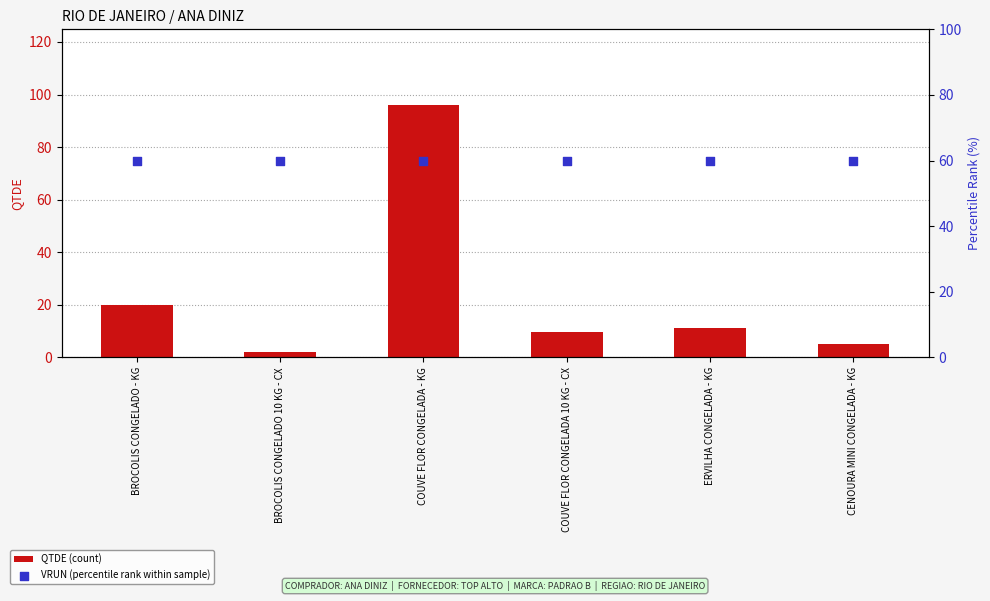

At which category is the sum across all series the highest?

COUVE FLOR CONGELADA - KG